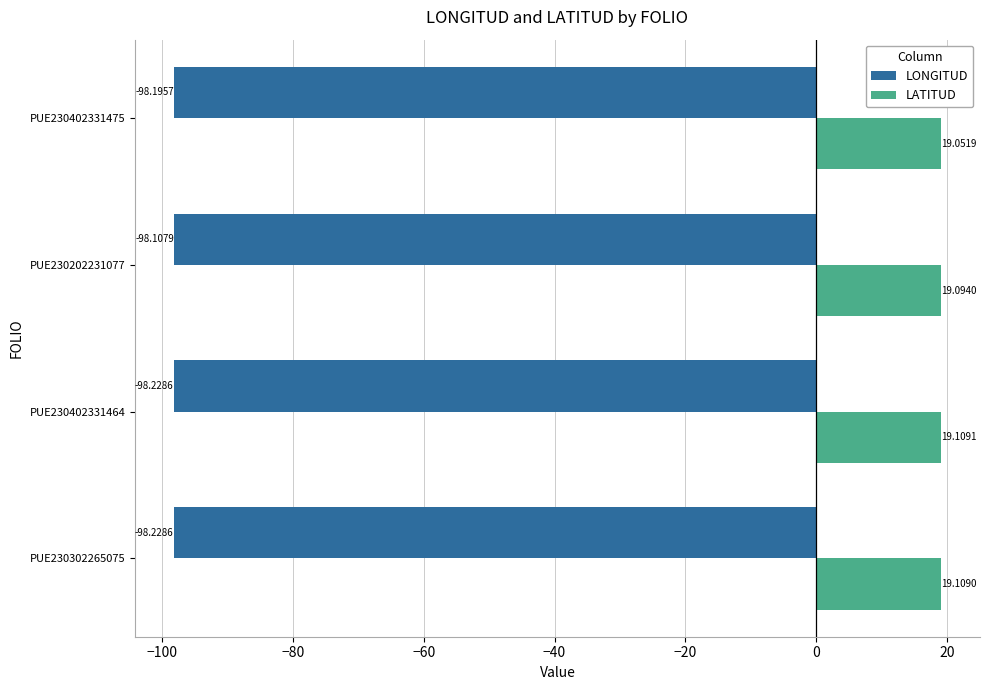

Rank the series by their average value, from highest to lowest.

LATITUD, LONGITUD